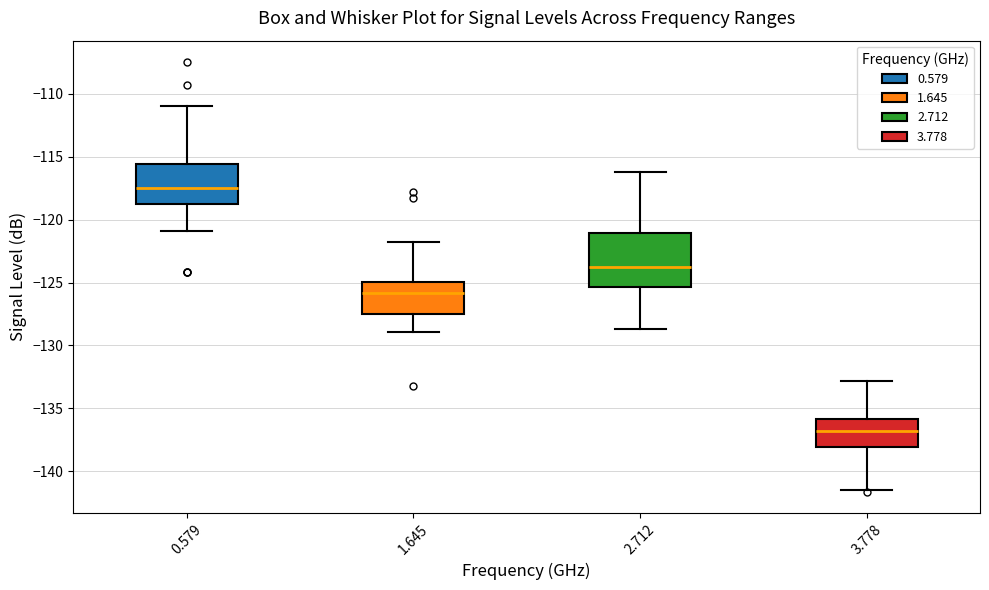

Where does the median line of the box at x = 3.778 sit on the y-axis? The values are not printed on the chart, so give them approximately, as read against the axis.

-137.0